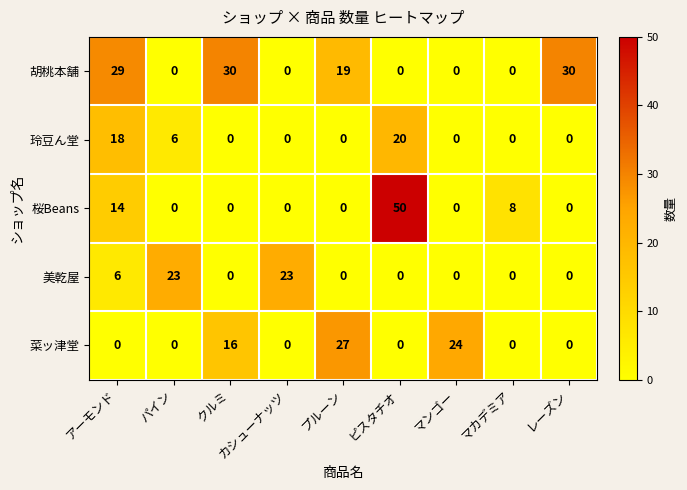

What is the sum of the 胡桃本舗 values at マンゴー and レーズン?

30